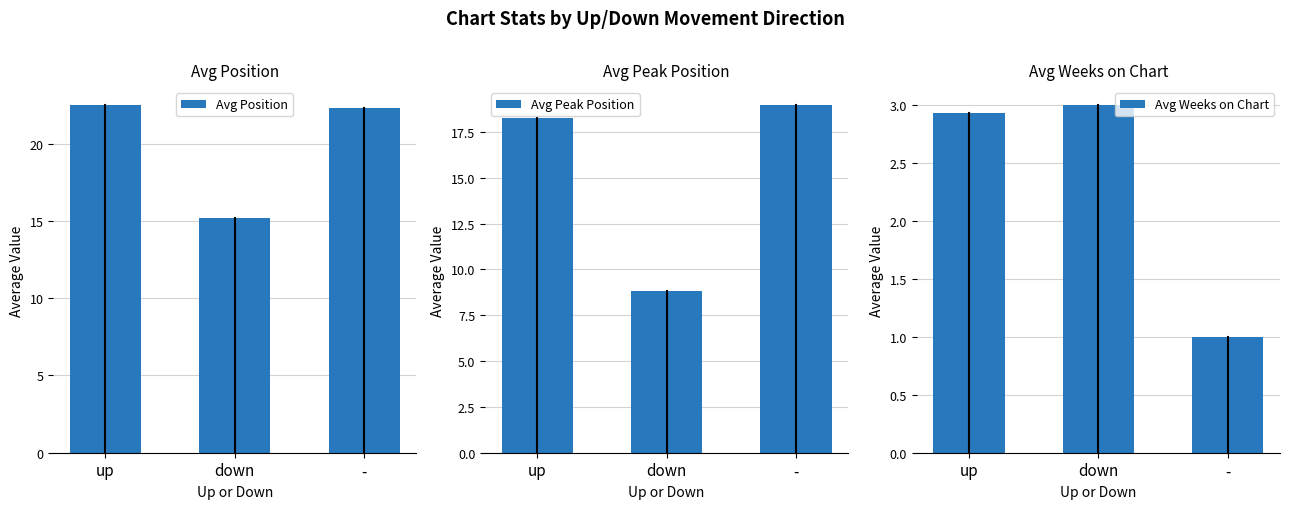

At down, list the series in order from smallest to largest.

Avg Weeks on Chart, Avg Peak Position, Avg Position